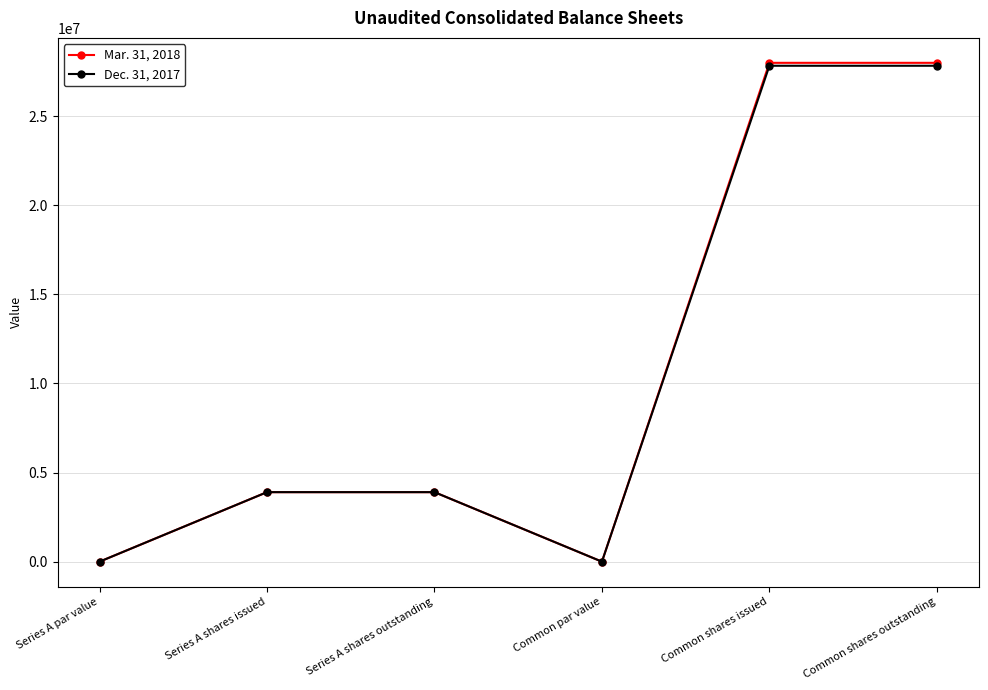

At which category does Mar. 31, 2018 reach its first local valley?

Common par value